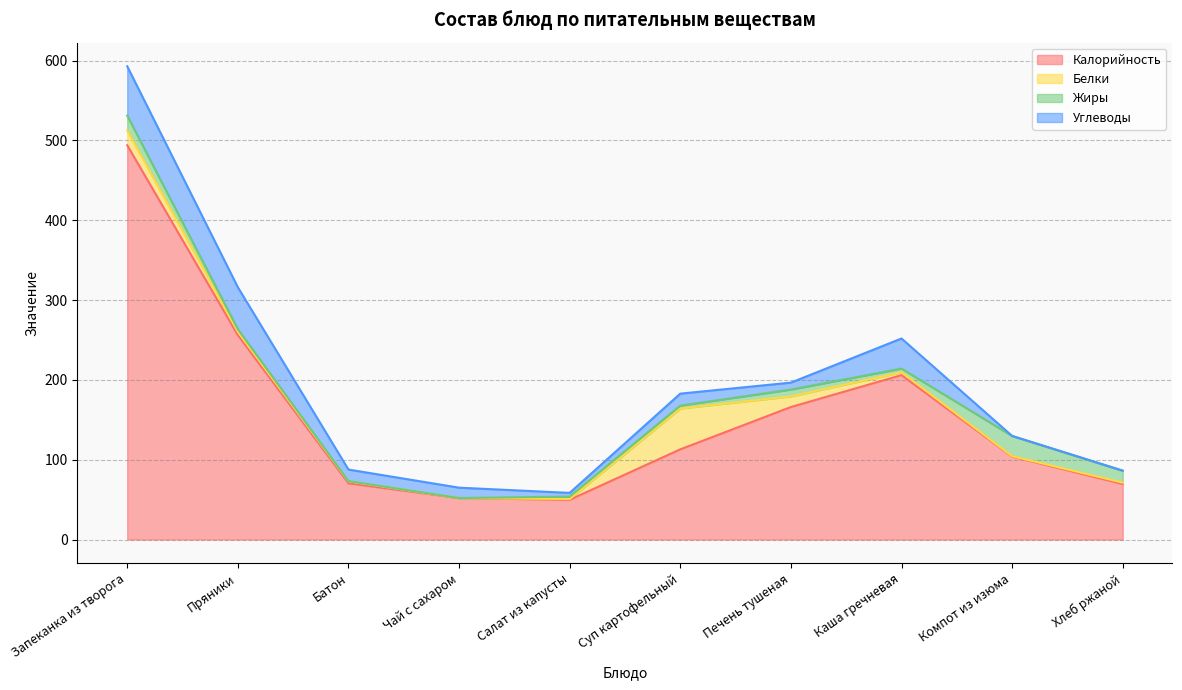

Reading left to right, list all the values displayed in this chart.

Калорийность: 494.0	256.2	70.5	52.0	49.8	113.0	166.0	206.0	104.0	69.6
Белки: 18.6	4.1	2.4	0.0	1.0	51.2	13.3	3.6	0.5	1.7
Жиры: 18.5	3.3	0.3	0.0	3.1	3.6	8.6	4.6	25.3	14.8
Углеводы: 61.8	52.5	14.5	13.0	4.6	15.0	8.7	37.7	0.1	0.3